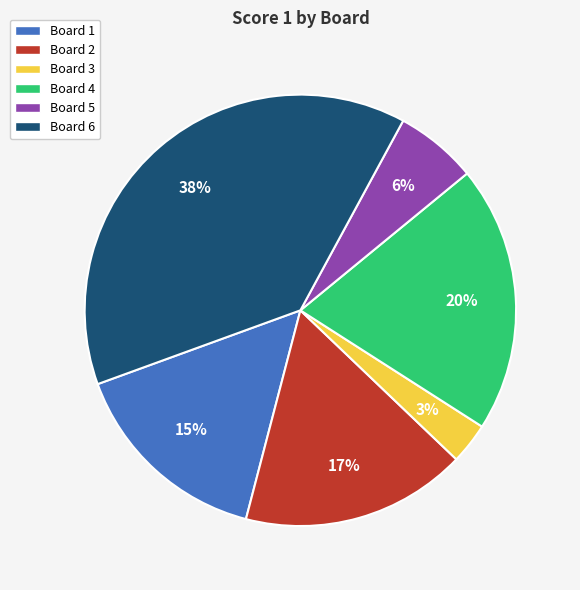

Is there a majority slice in this chart?

No